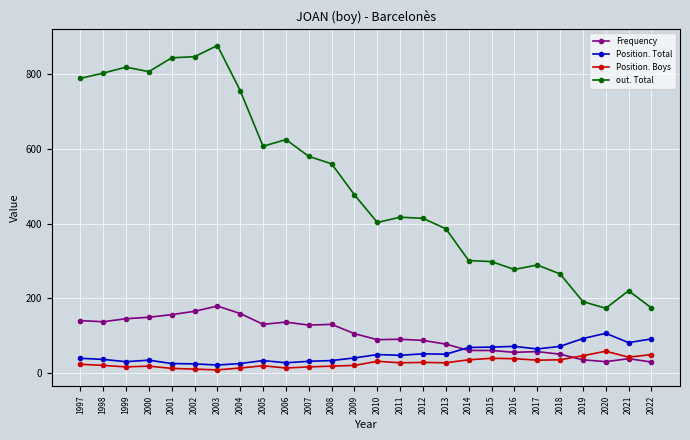

What is the value of the Position. Boys point at the 14th from the left?

31